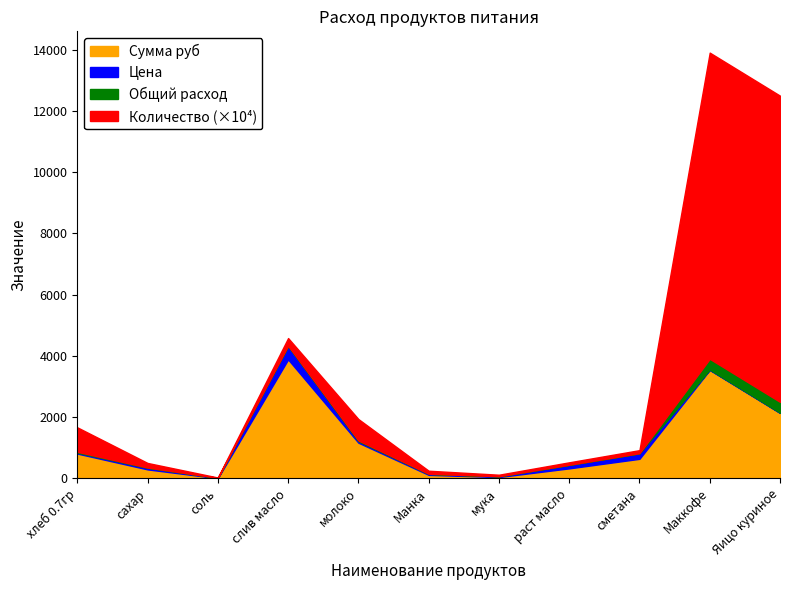

Where is the first local maximum for Общий расход?

хлеб 0.7гр